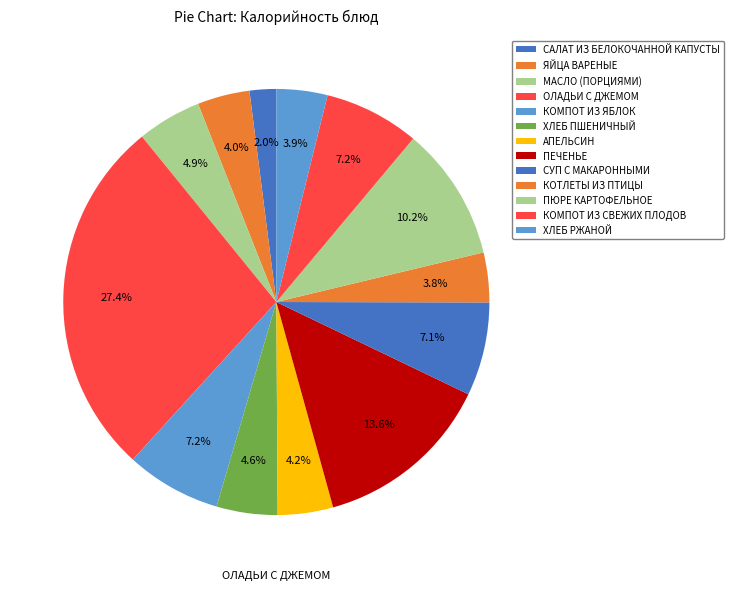

Which slice is the smallest?

САЛАТ ИЗ БЕЛОКОЧАННОЙ КАПУСТЫ